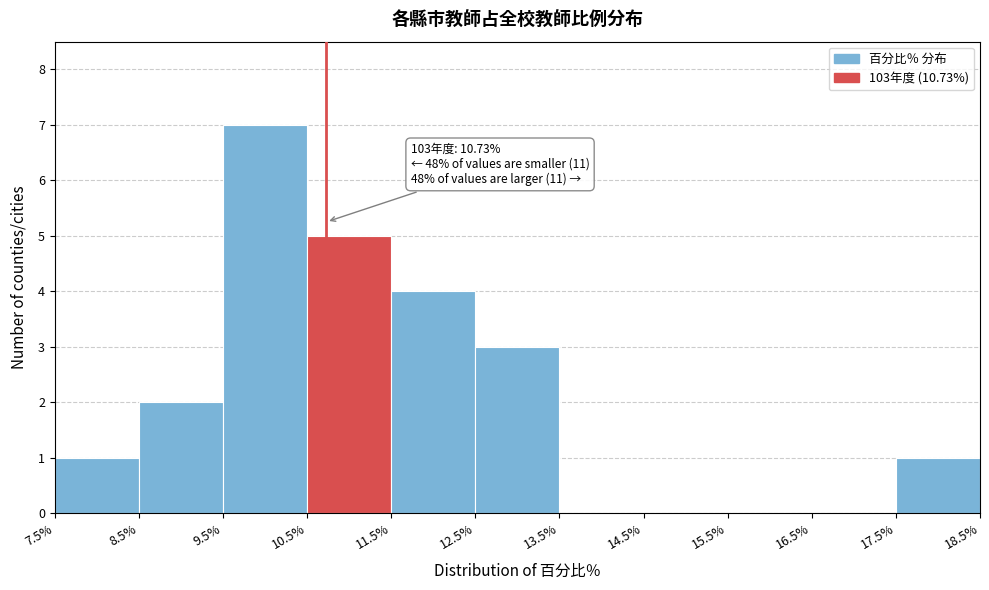

Which range on the x-axis has the tallest bar?

9.5% to 10.5%